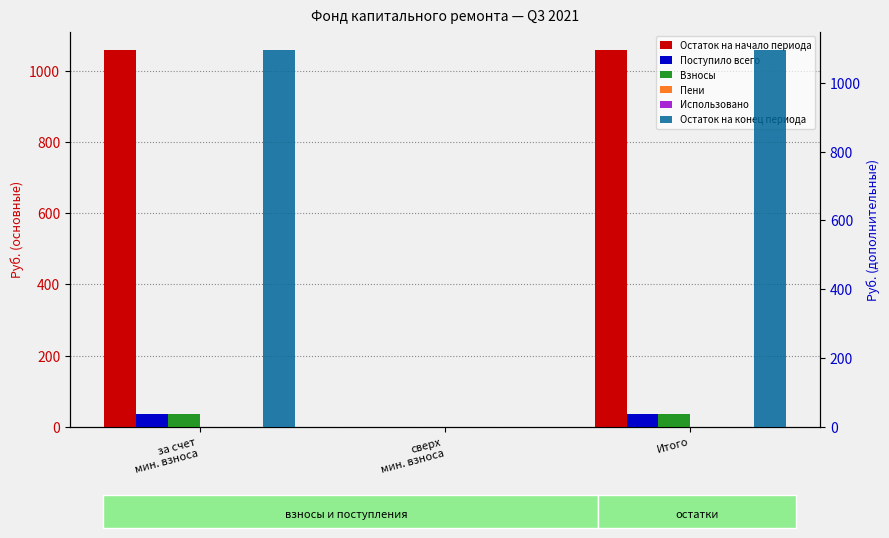

Is it true that Остаток на начало периода equals 1056.5 at Итого?

True